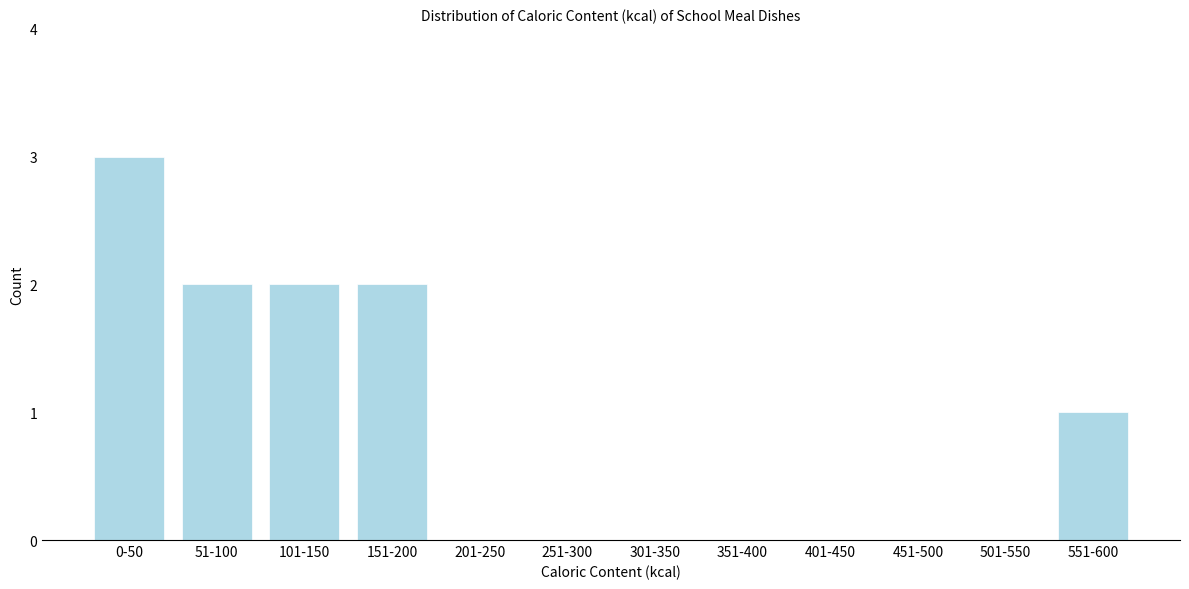

Reading left to right, what are all the values shown in this chart?

0-50=3	51-100=2	101-150=2	151-200=2	201-250=0	251-300=0	301-350=0	351-400=0	401-450=0	451-500=0	501-550=0	551-600=1